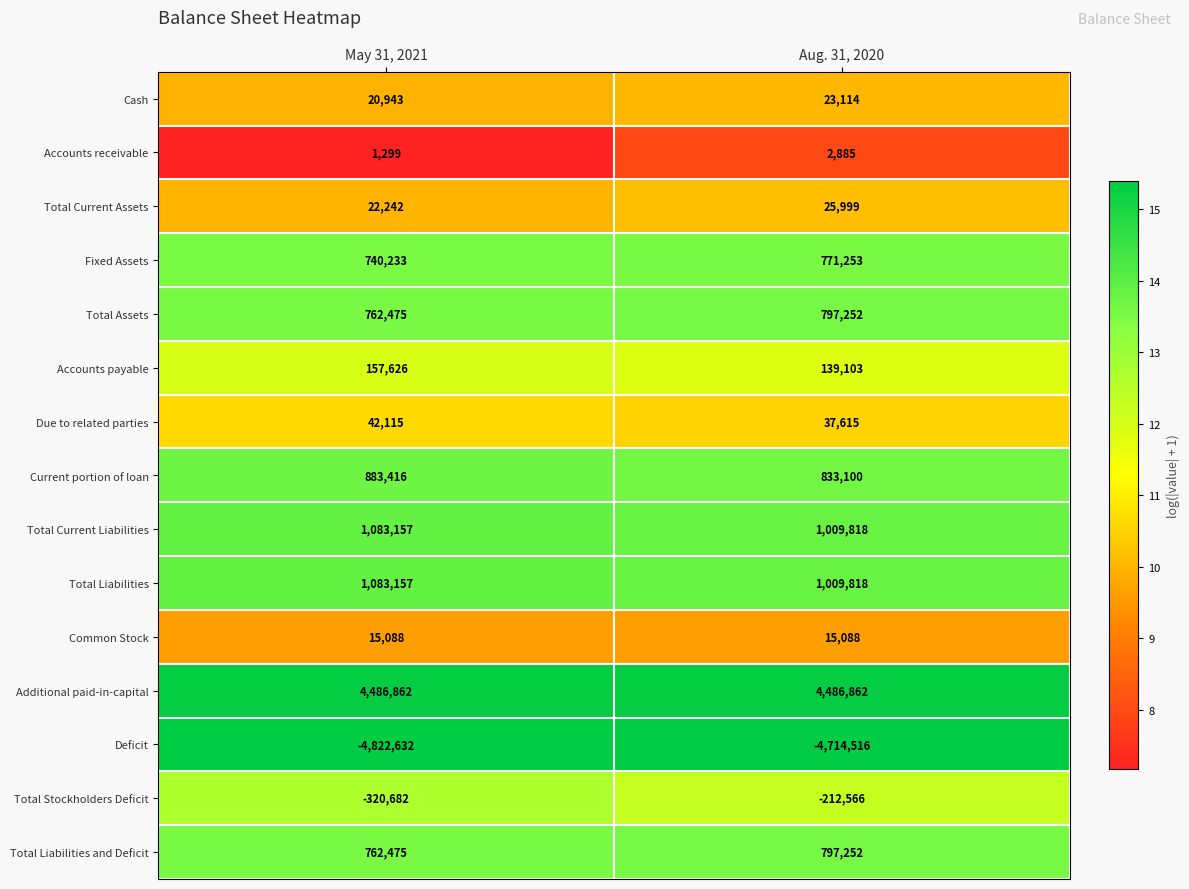

What is the greatest value displayed?

4486862